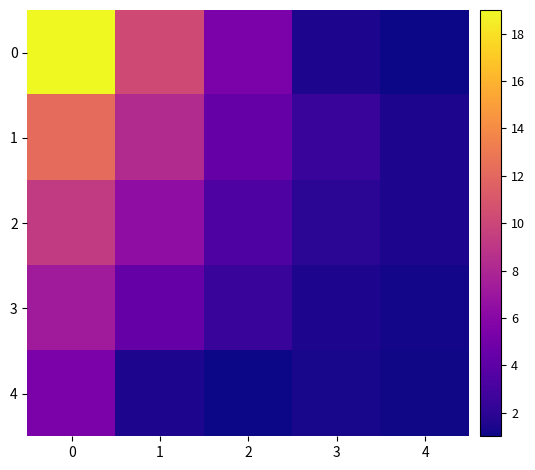

Reading left to right, extract all data points from this chart.

0: 0=19.0	1=10.2	2=5.4	3=1.5	4=1.0
1: 0=12.2	1=8.3	2=4.4	3=2.5	4=1.5
2: 0=9.3	1=6.4	2=3.4	3=2.0	4=1.5
3: 0=7.3	1=4.4	2=2.5	3=1.5	4=1.2
4: 0=5.4	1=1.5	2=1.0	3=1.3	4=1.1